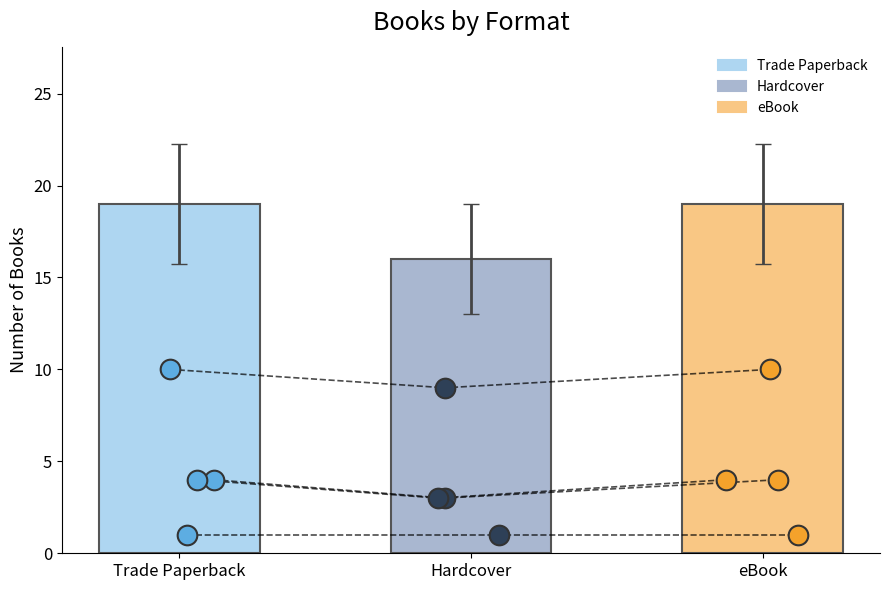

Which series has the largest total across all categories?

Trade Paperback